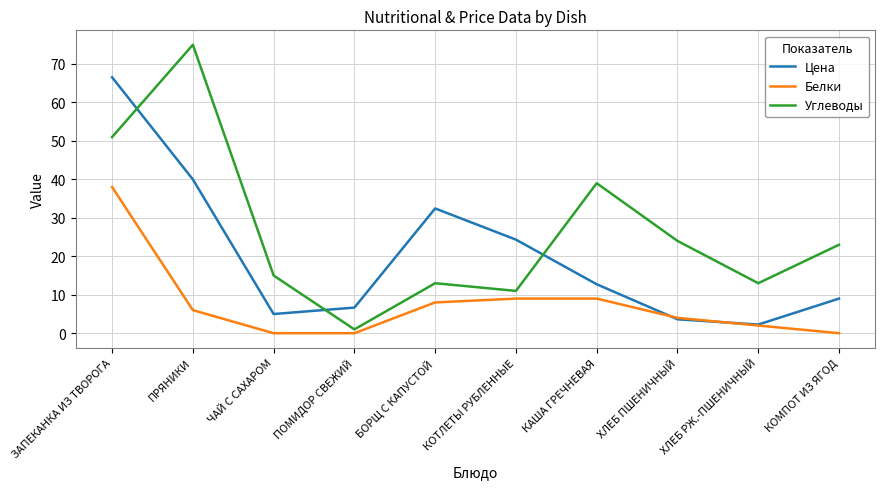

What are all the series names shown in the legend?

Цена, Белки, Углеводы